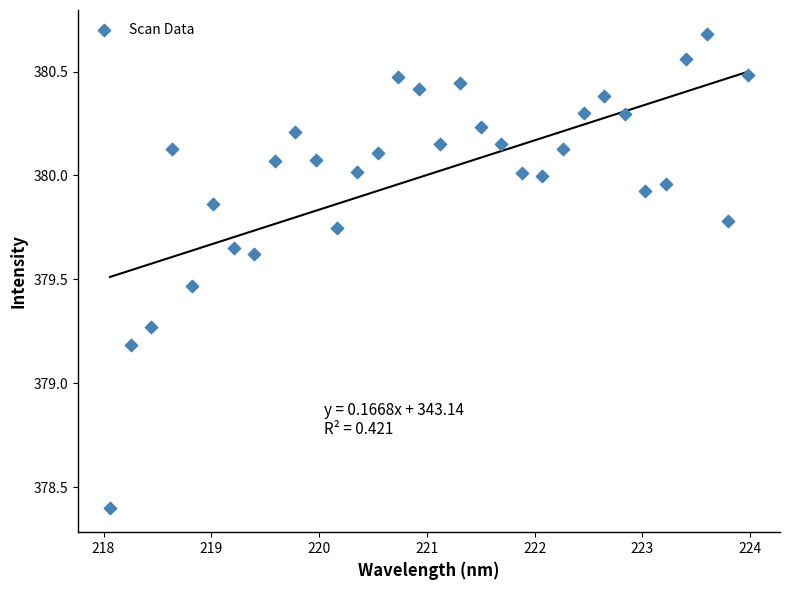

What Y value in the scatter plot is closest to 379?

379.2